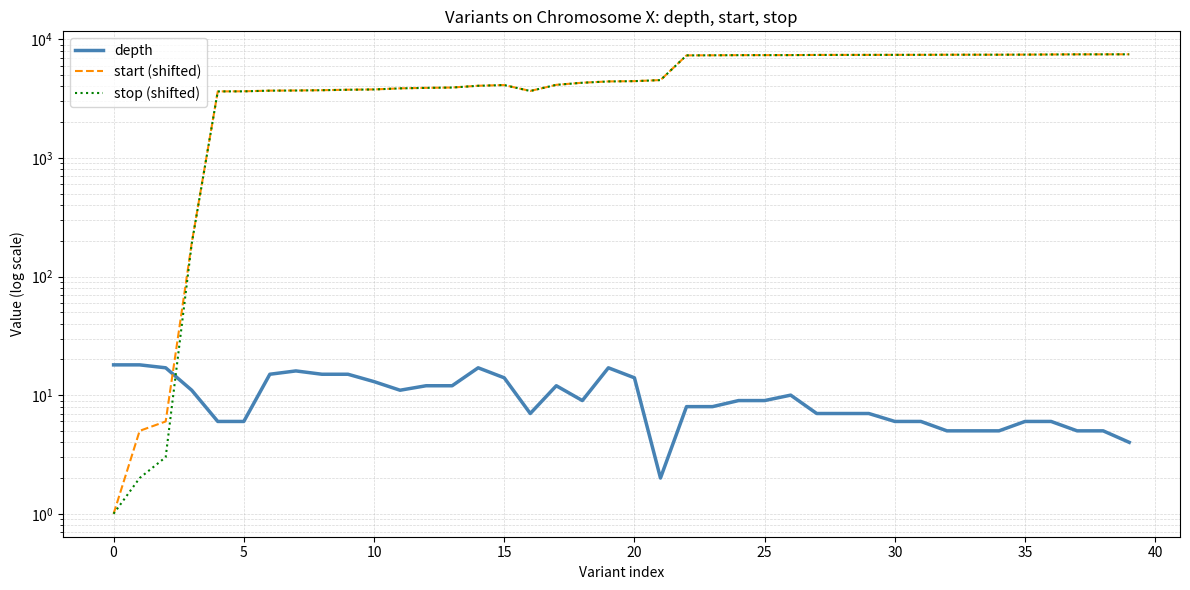

Is the value of start (shifted) at 36 greater than the value of depth at 38?

Yes